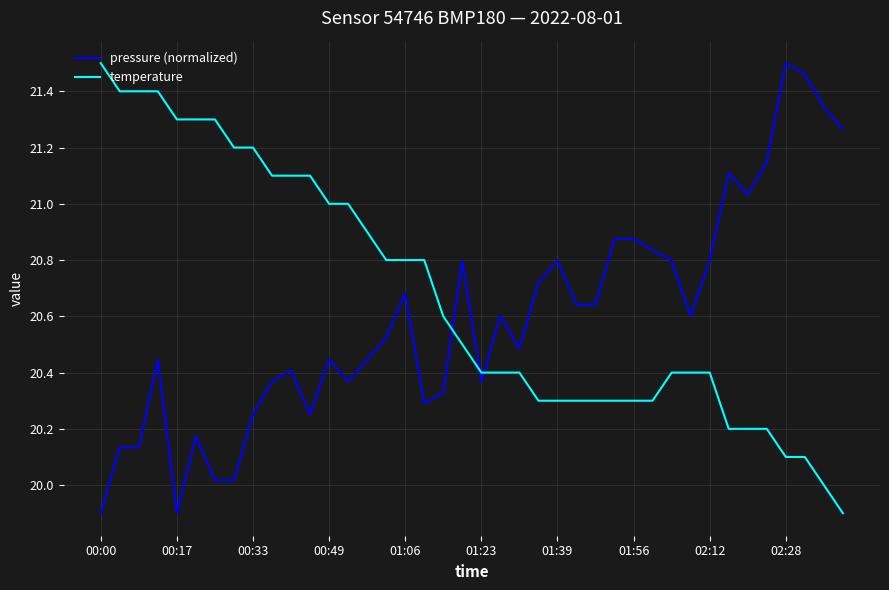

Which series ends up on top after the final intersection of temperature and pressure (normalized)?

pressure (normalized)